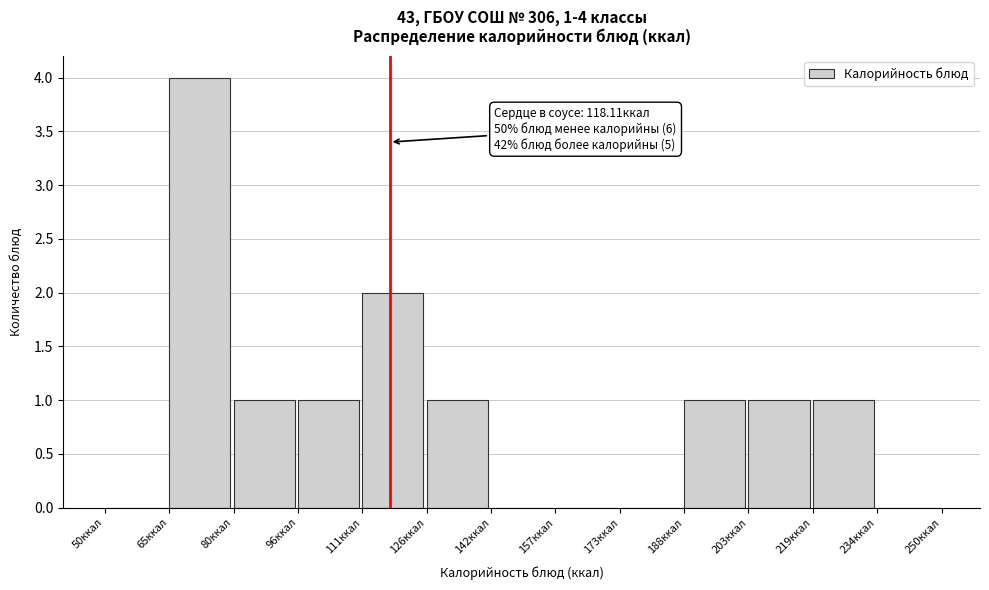

Over which range of the x-axis is the bar tallest?

66 to 80